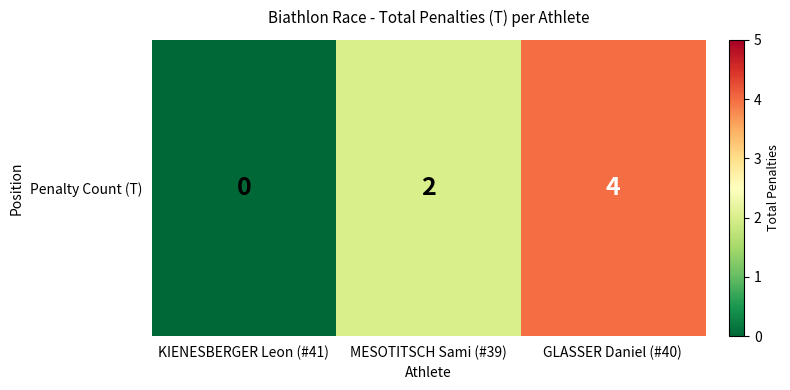

What is the change in value from MESOTITSCH Sami (#39) to GLASSER Daniel (#40)?

+2